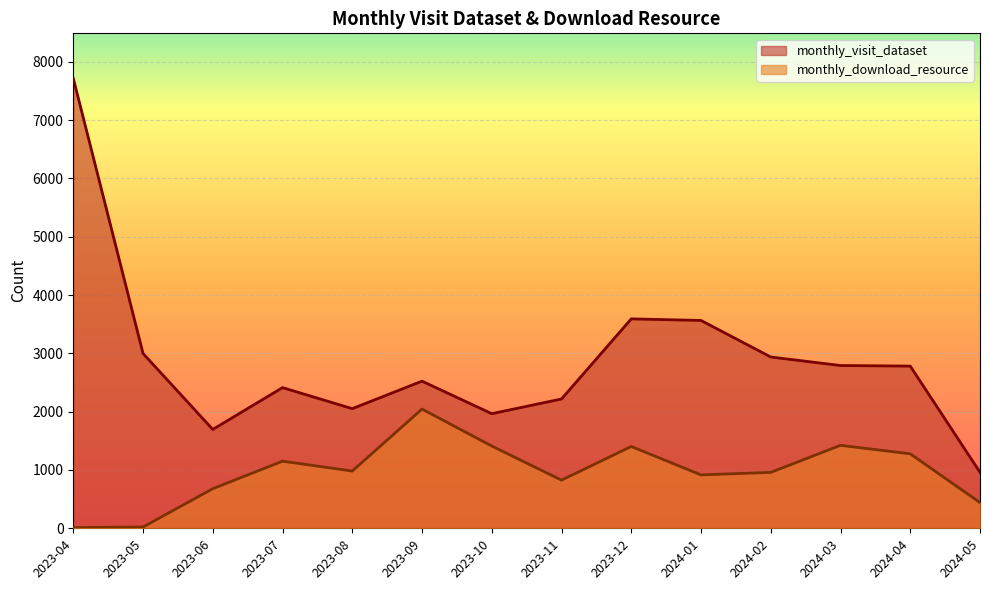

Reading left to right, list all the values displayed in this chart.

monthly_visit_dataset: 7718	2999	1696	2413	2052	2524	1966	2218	3592	3565	2938	2792	2782	961
monthly_download_resource: 12	22	679	1151	982	2045	1411	826	1403	916	959	1423	1277	441